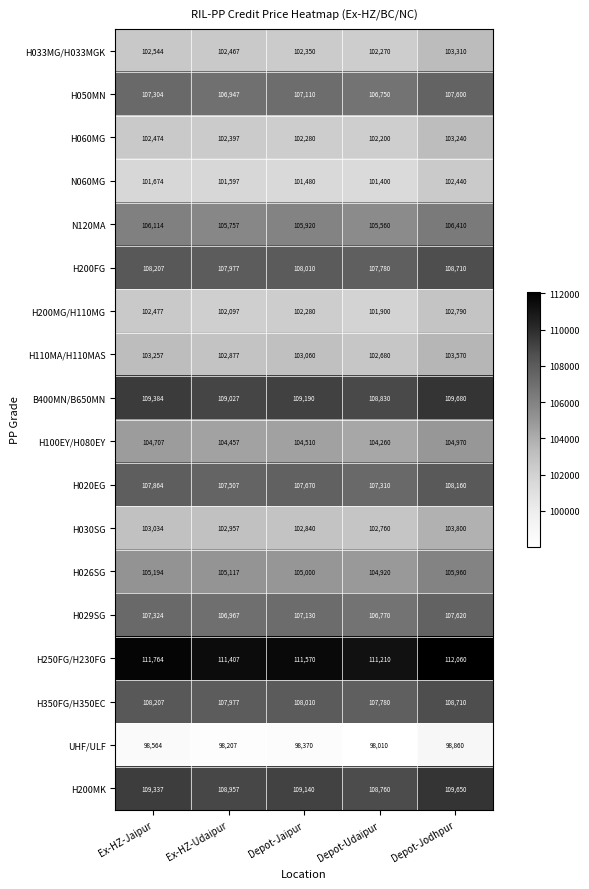

List the labels in order of B400MN/B650MN value, largest first.

Depot-Jodhpur, Ex-HZ-Jaipur, Depot-Jaipur, Ex-HZ-Udaipur, Depot-Udaipur